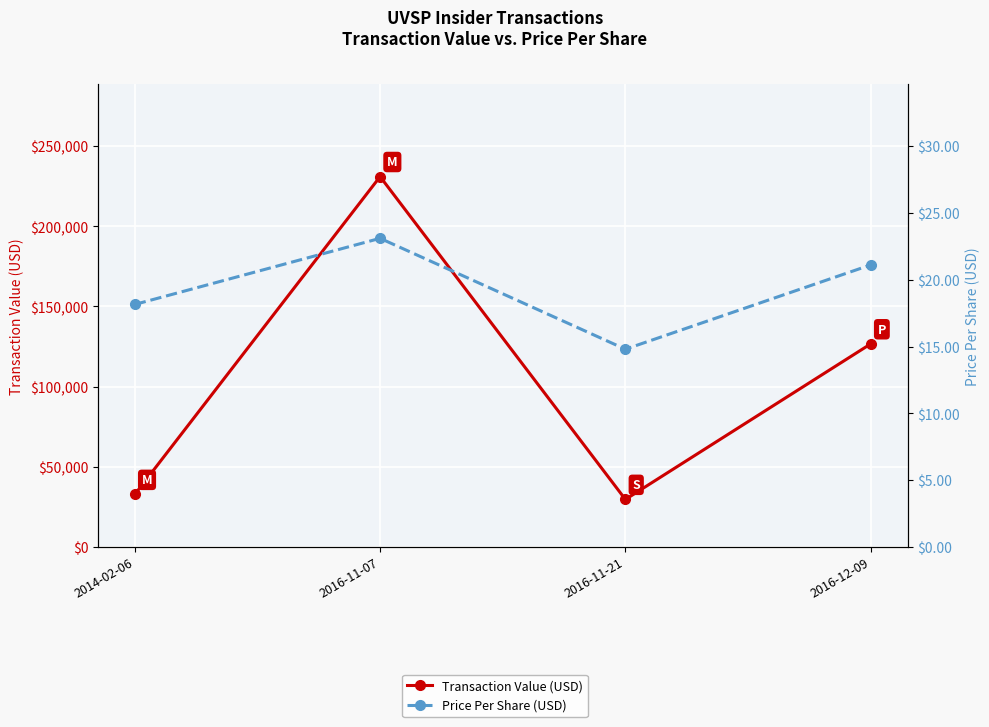

How many lines are shown in the chart?

2